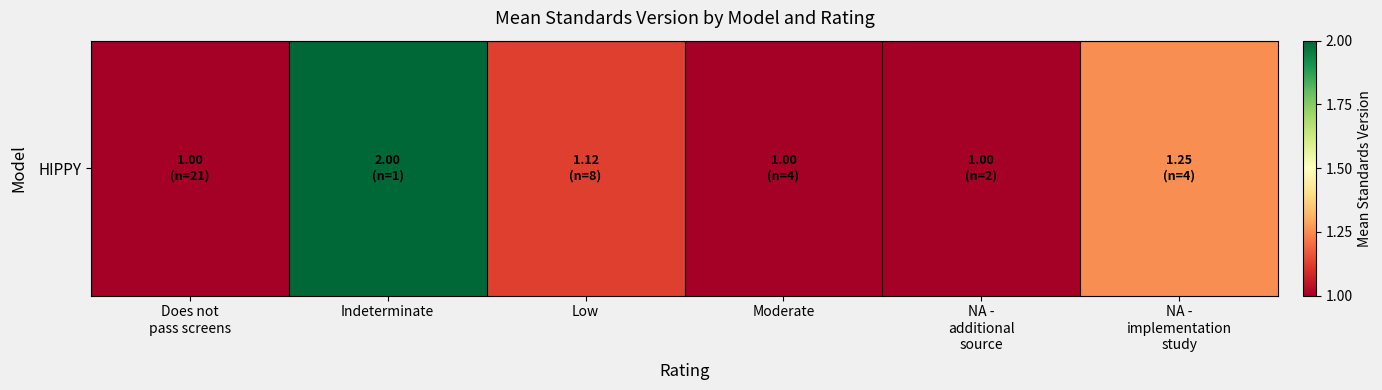

What is the smallest value displayed?

1.0